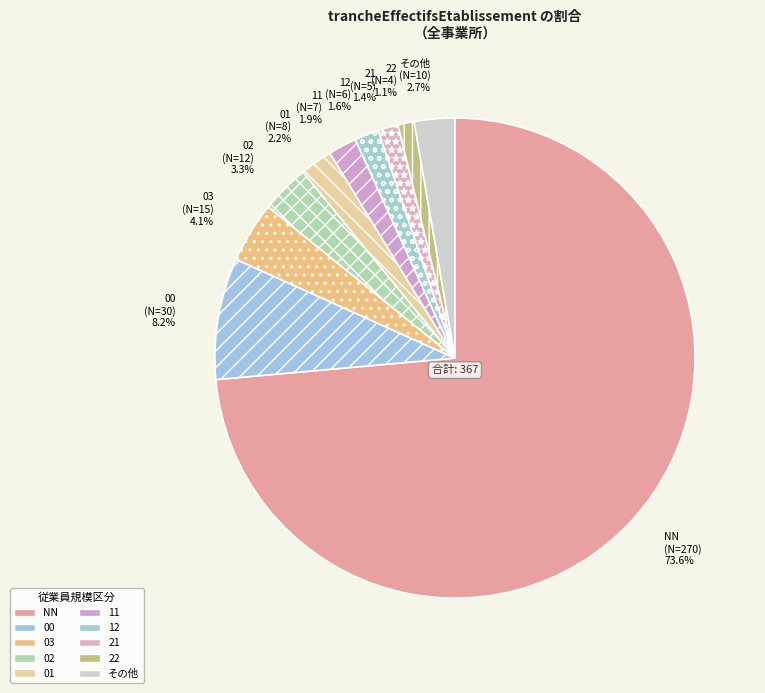

Combined, do 00 and 02 account for over 50%?

No